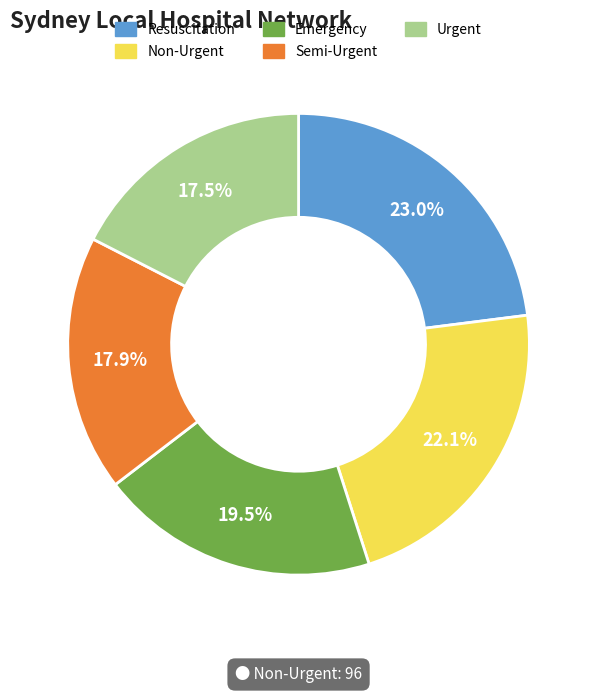

Does Emergency represent more than half of the total?

No